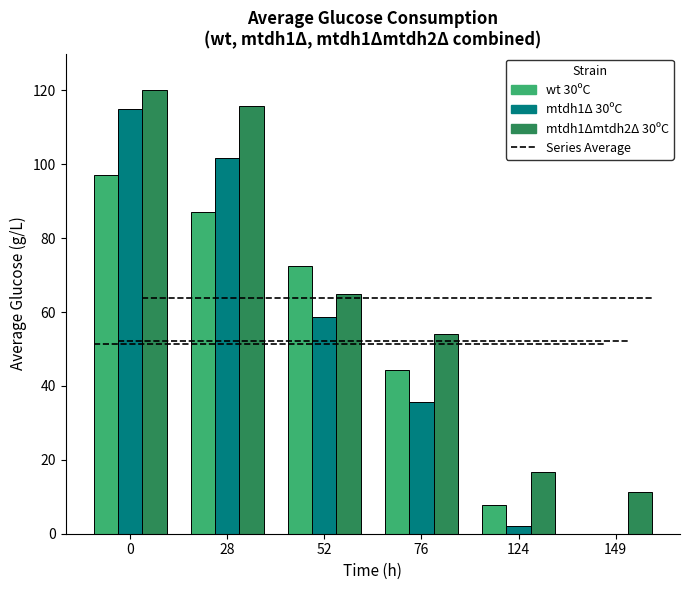

Reading right to left, transcribe all the data shown in this chart.

wt 30ºC: 0.0	7.8	44.4	72.6	87.0	97.0
mtdh1Δ 30ºC: 0.0	2.1	35.7	58.6	101.7	115.0
mtdh1Δmtdh2Δ 30ºC: 11.2	16.7	54.1	64.9	115.9	120.1